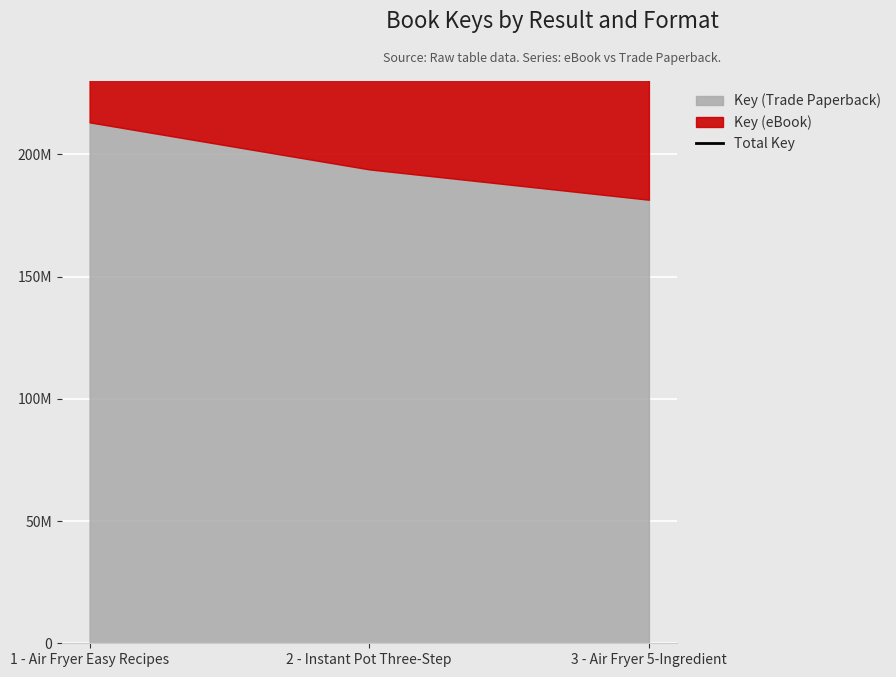

What is the maximum value shown in the chart?

426170666